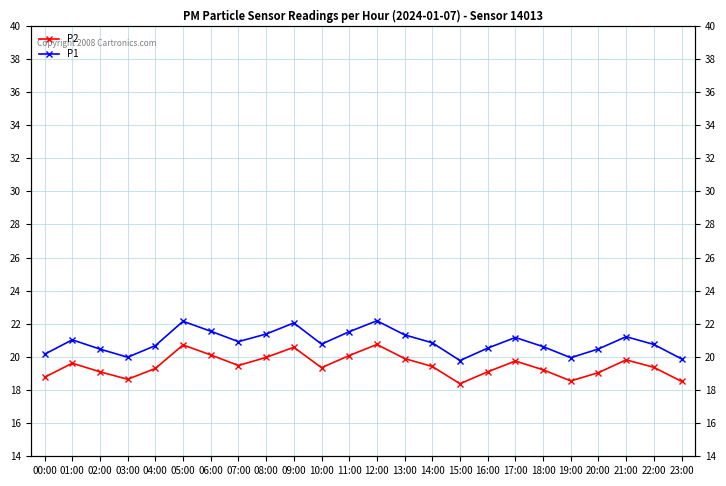

What is the total value across all series at 16:00?

39.6